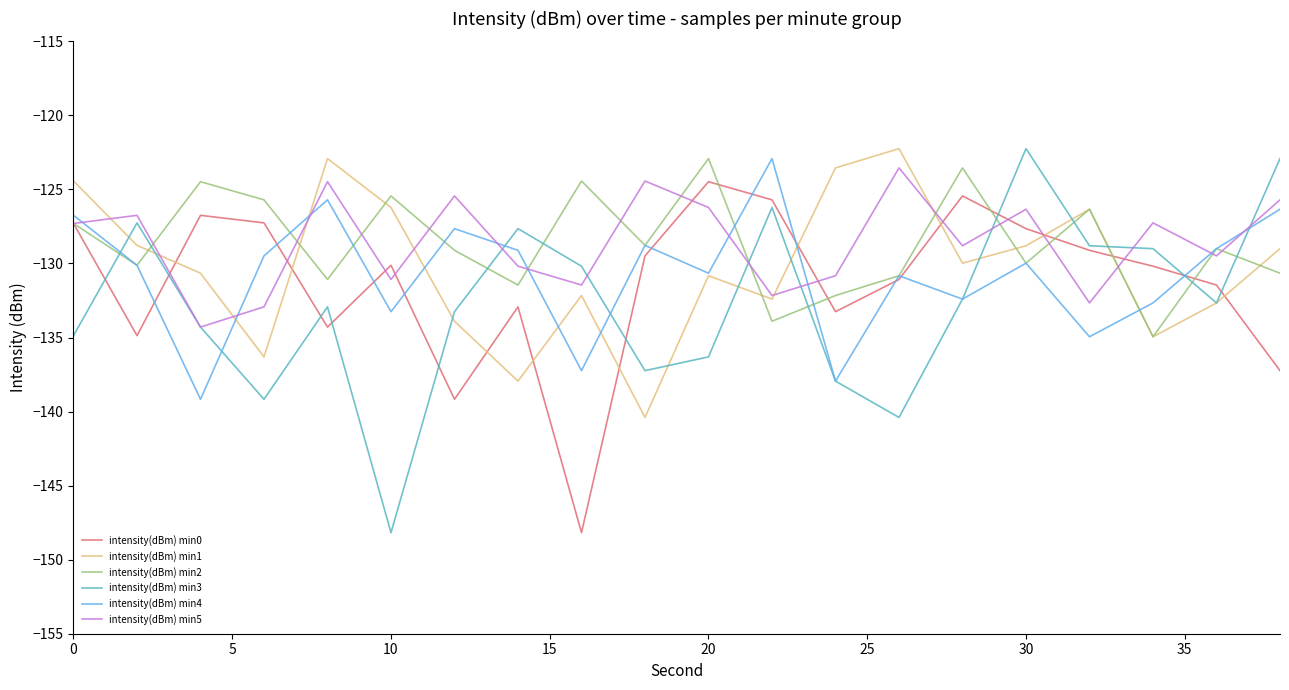

Count the number of data series in this chart.

6